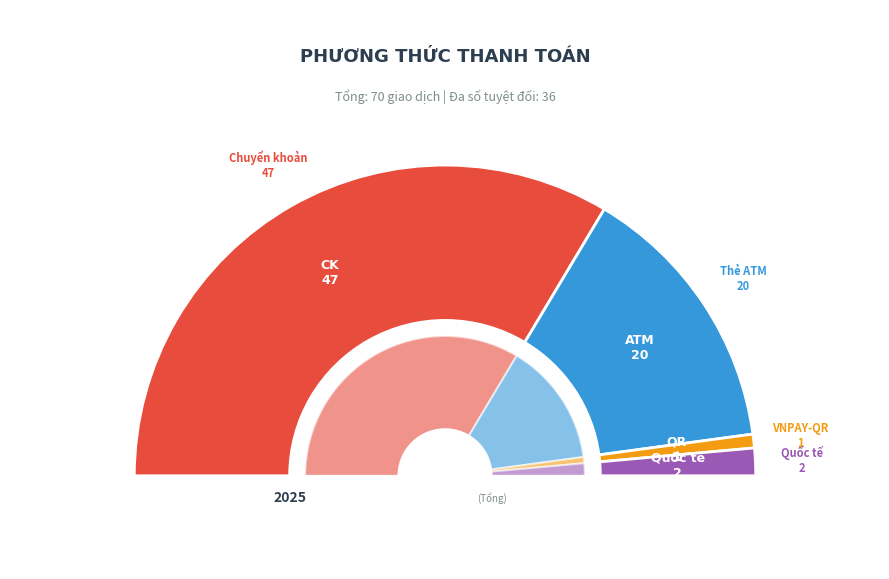

Is there any slice that represents more than half of the pie?

Yes